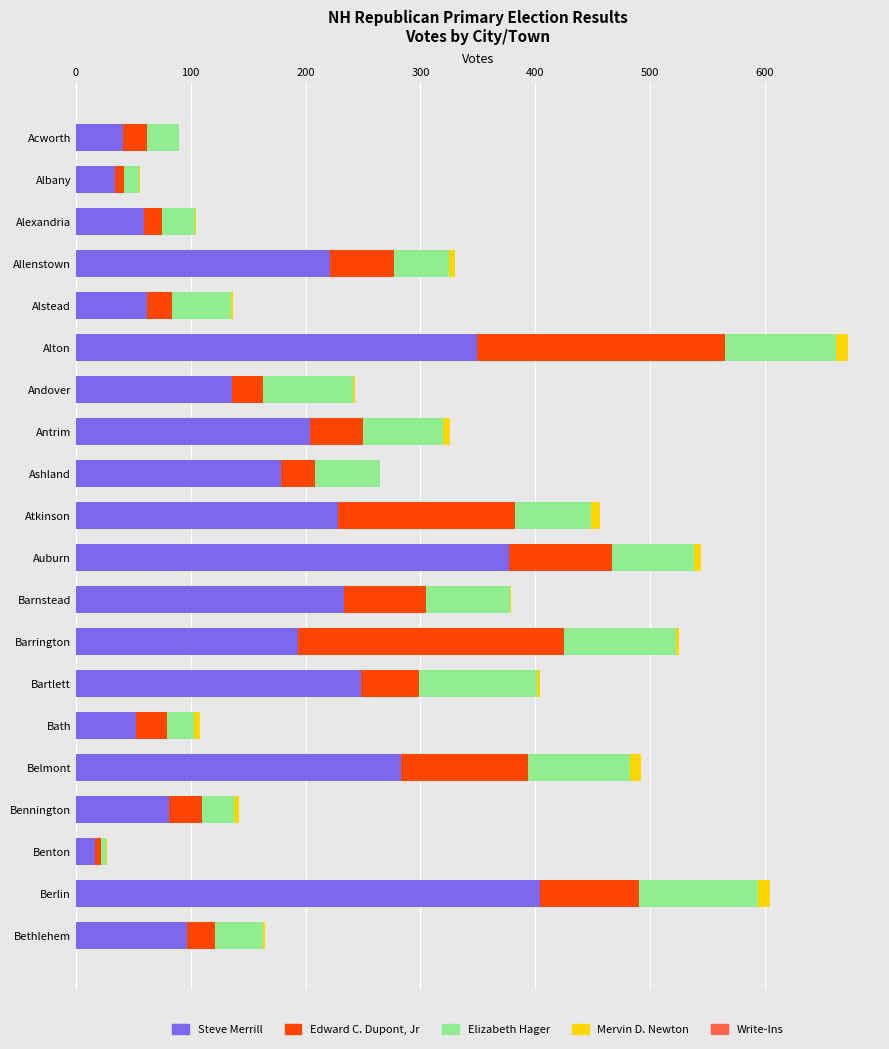

At which category is the sum across all series the highest?

Alton